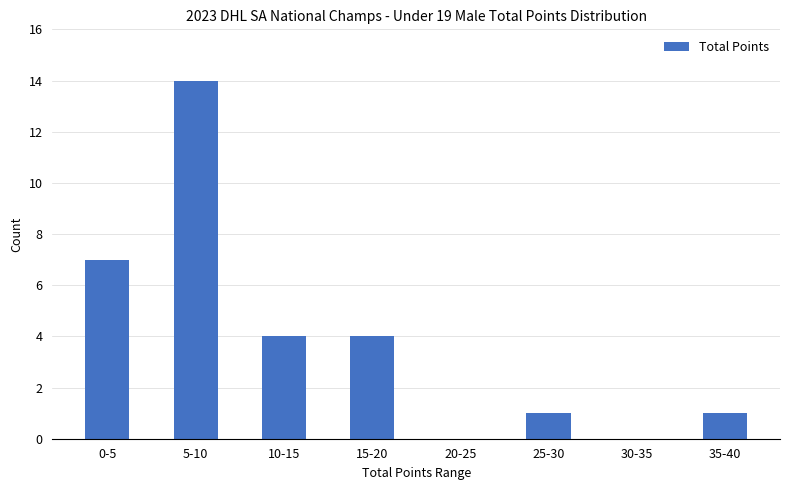

What is the sum of the values at 30-35 and 15-20?

4